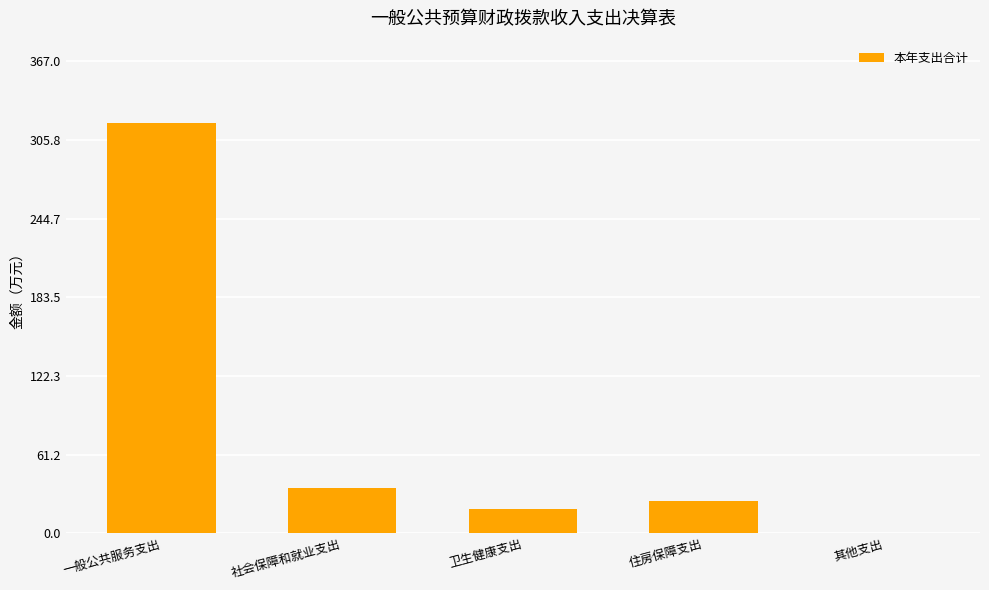

Reading left to right, extract all data points from this chart.

319.1	35.0	18.9	25.0	0.5